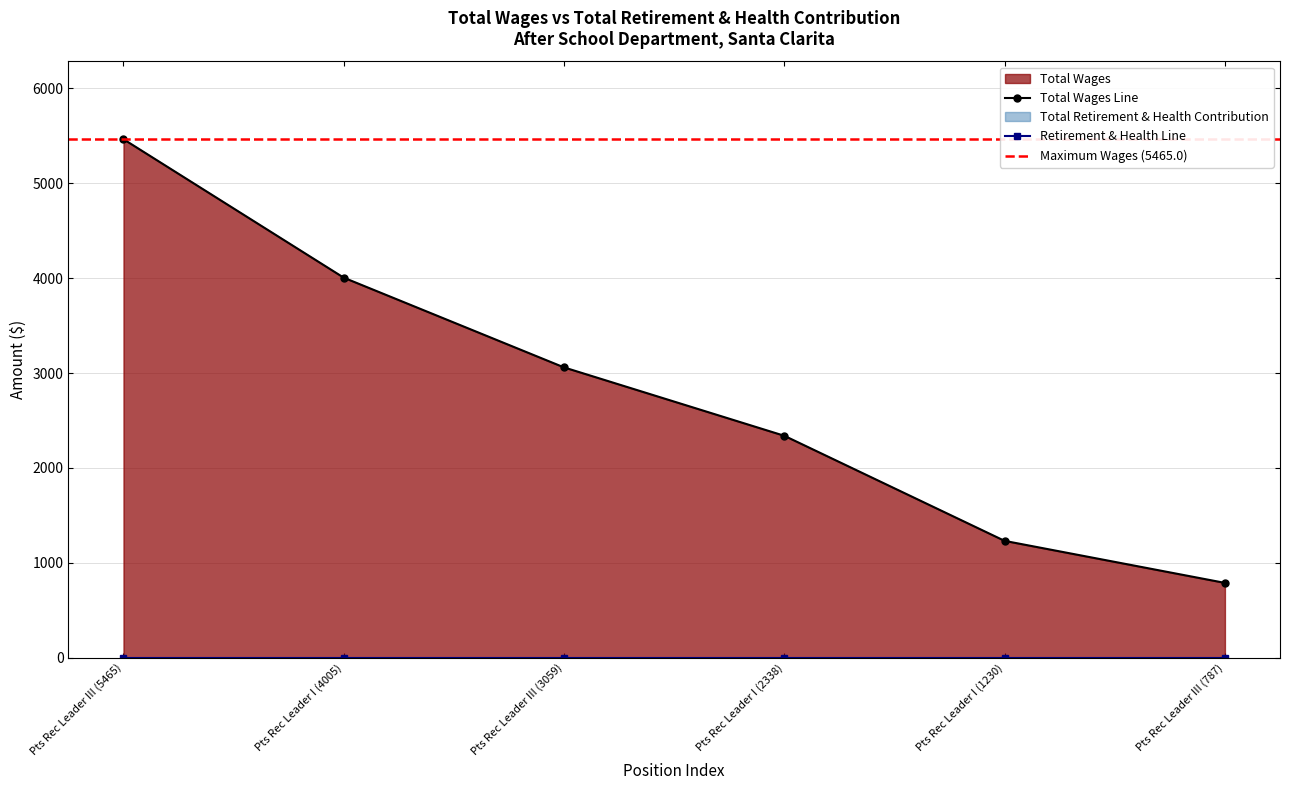

Rank the categories by value from lowest to highest.

Pts Rec Leader III (787), Pts Rec Leader I (1230), Pts Rec Leader I (2338), Pts Rec Leader III (3059), Pts Rec Leader I (4005), Pts Rec Leader III (5465)